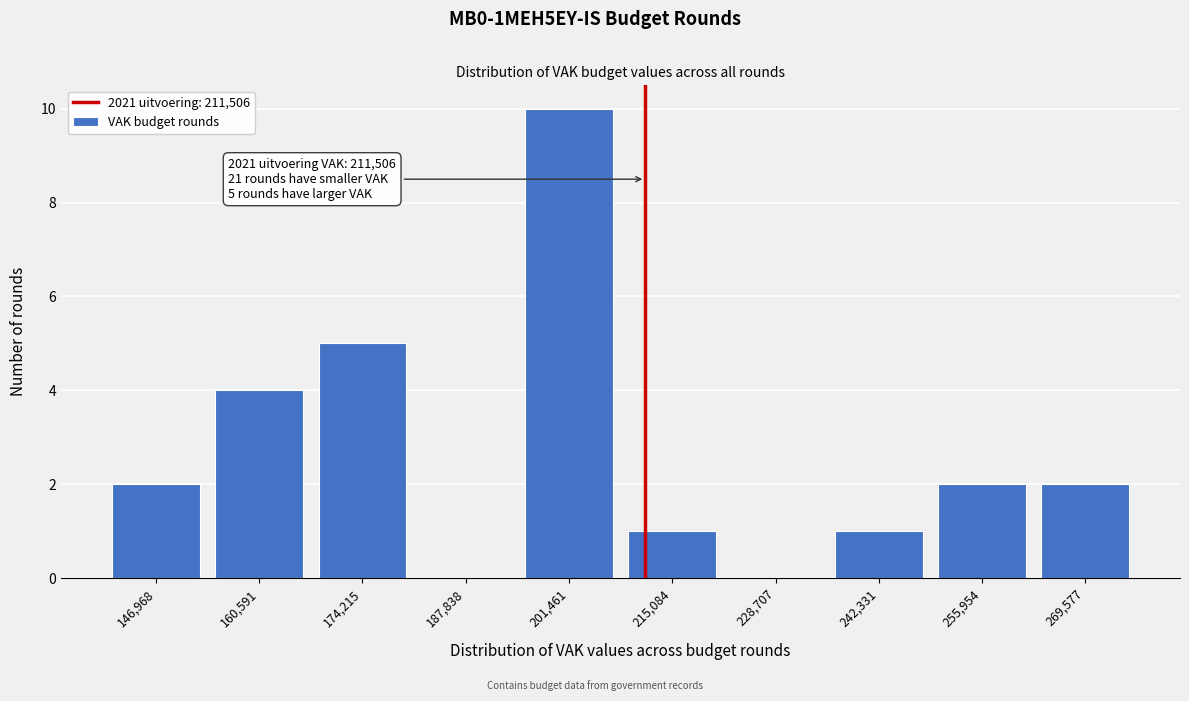

Over which range of the x-axis is the bar tallest?

194000 to 208000